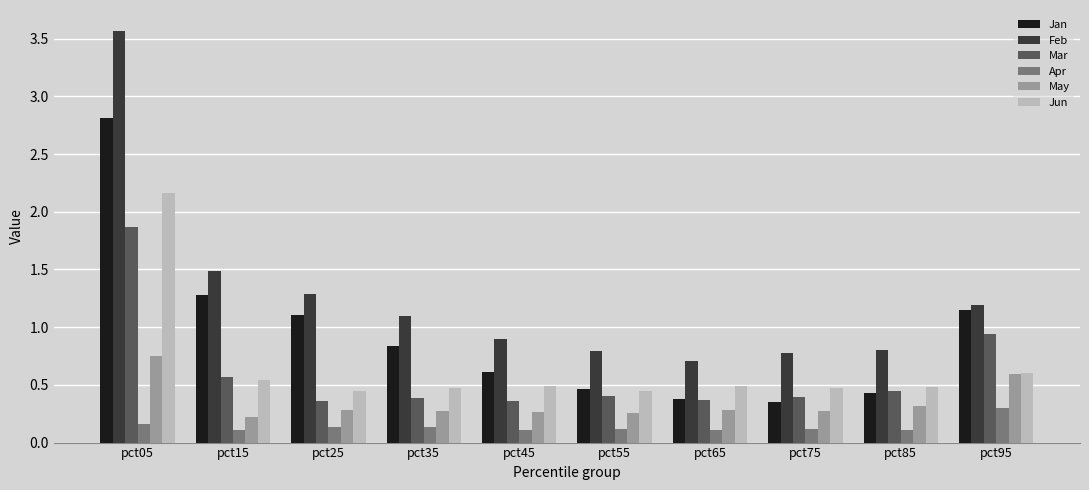

At how many categories does at least one series exceed 2?

1